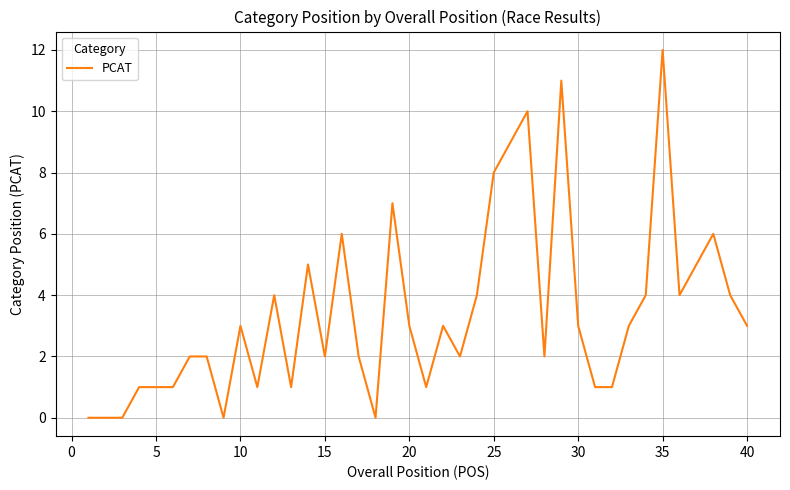

What is the difference between the maximum and minimum values?

12